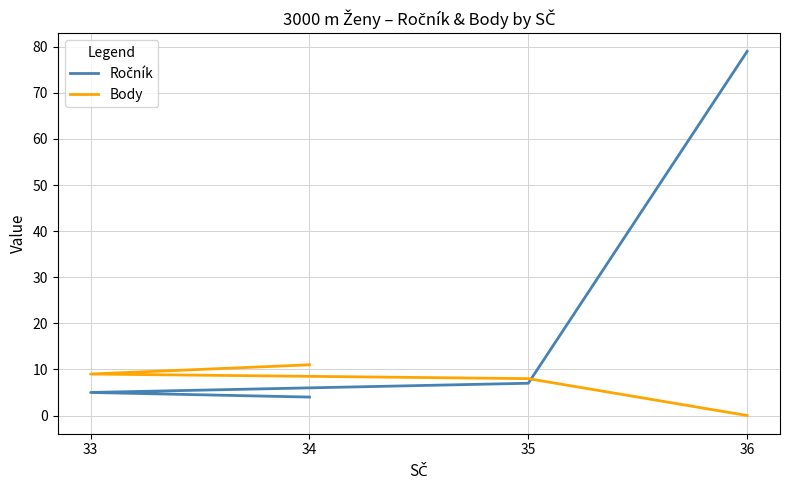

Is it true that Ročník equals 13 at 35?

False